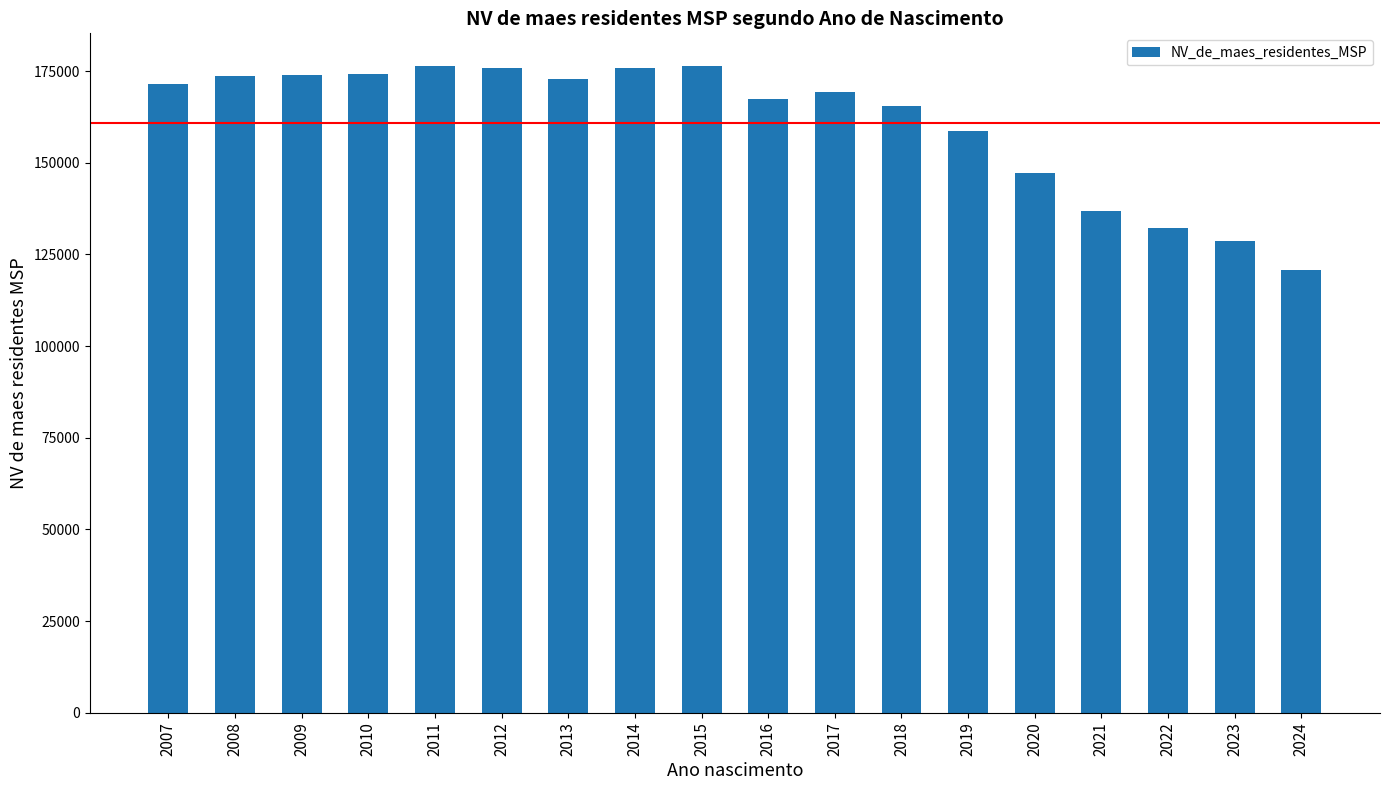

Where is the data nearest to the value 148610?

2020